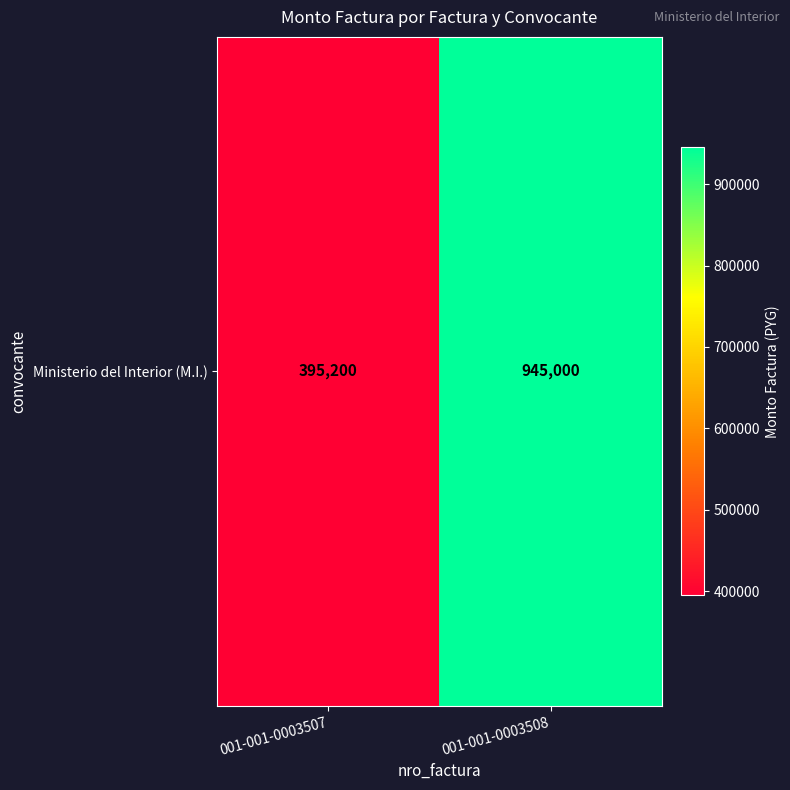

Is it true that the value at 001-001-0003507 is 545695?

False